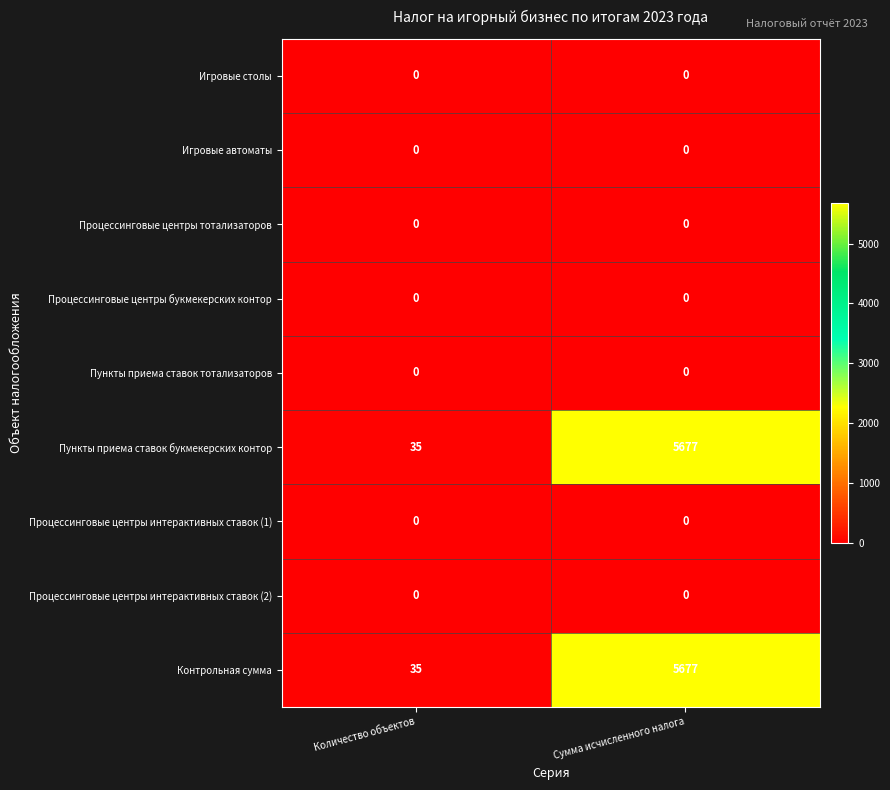

The value of Пункты приема ставок букмекерских контор at Количество объектов is 35. True or false?

True